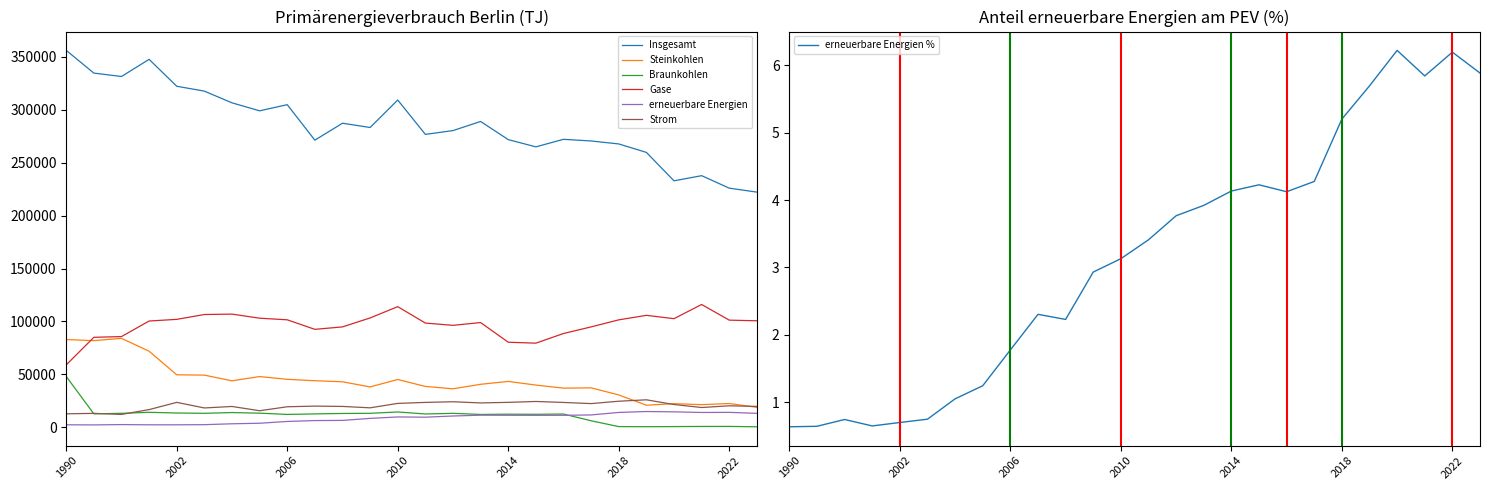

Does the chart have visible grid lines?

No